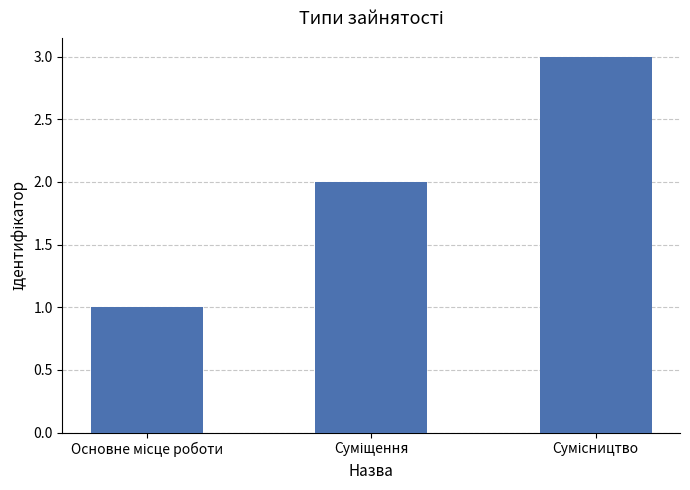

What is the maximum value shown in the chart?

3